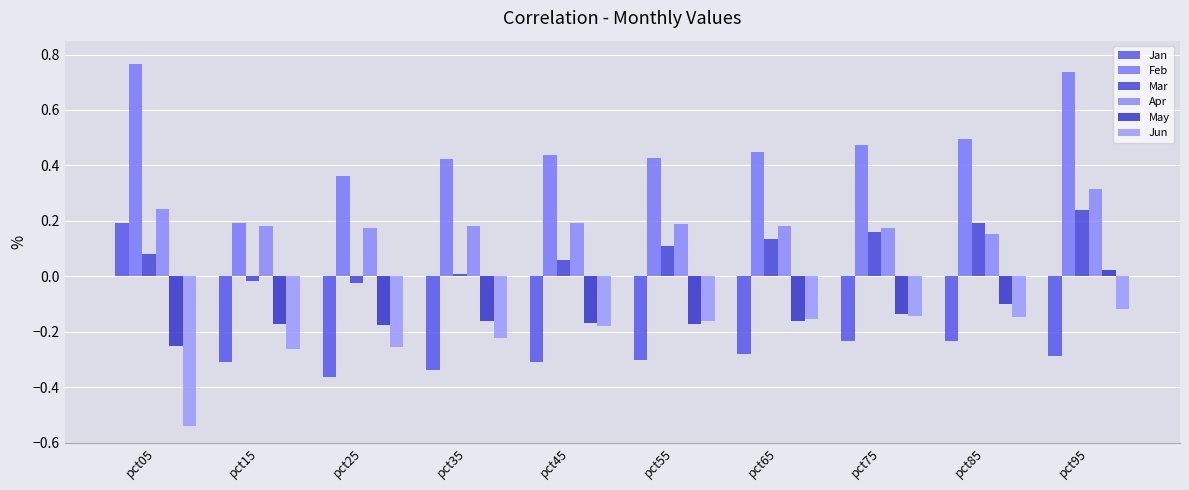

The value of Apr at pct95 is 0.1. True or false?

False